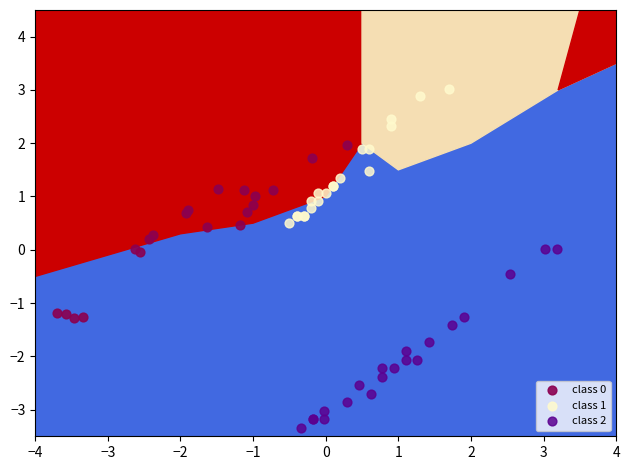

Which series contains the highest Y value?

class 1